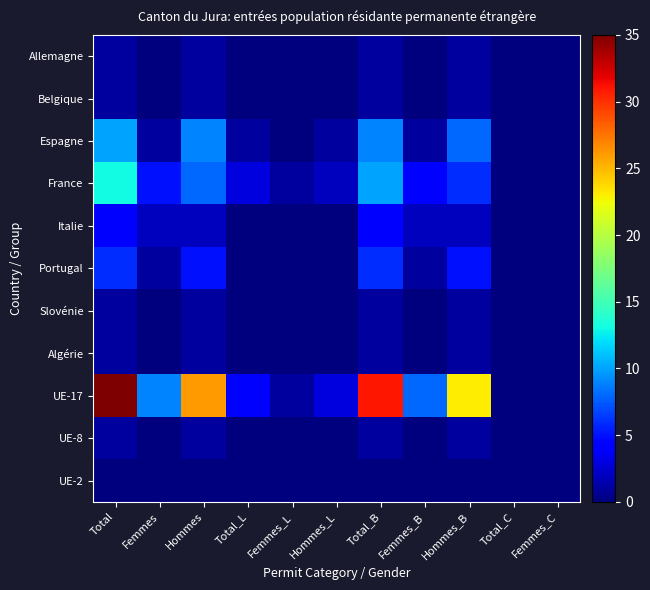

Count the number of data series in this chart.

11